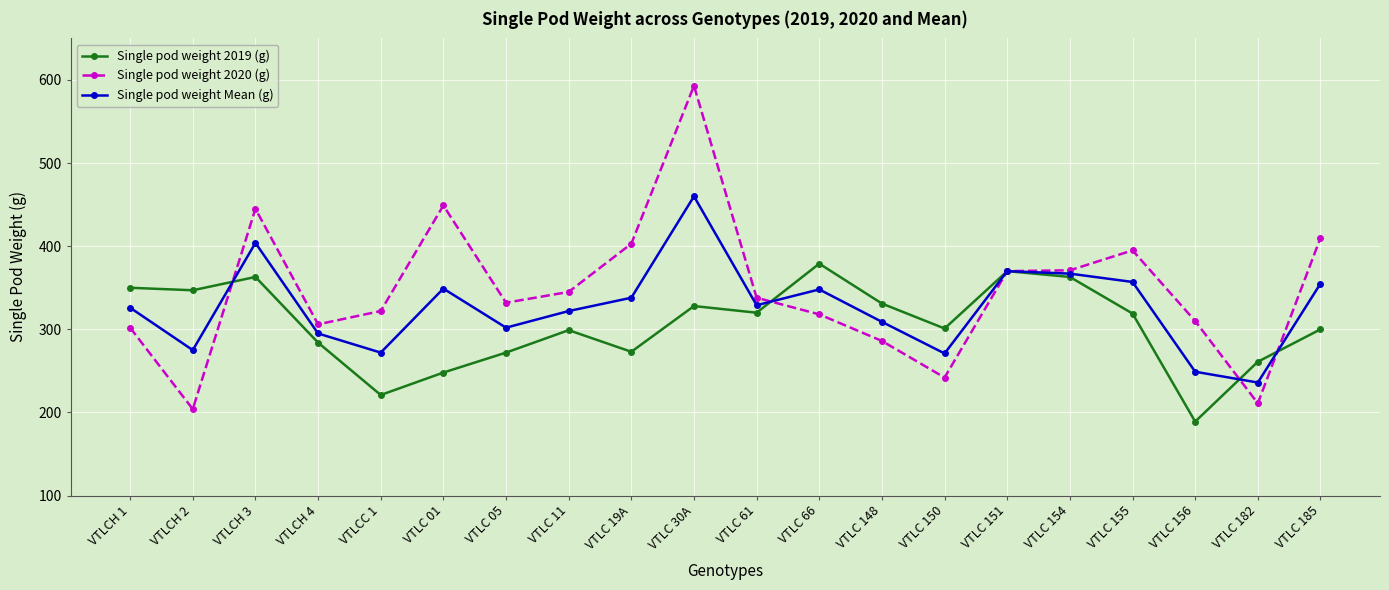

True or false: Single pod weight 2019 (g) has a value of 133 at VTLC 11.

False